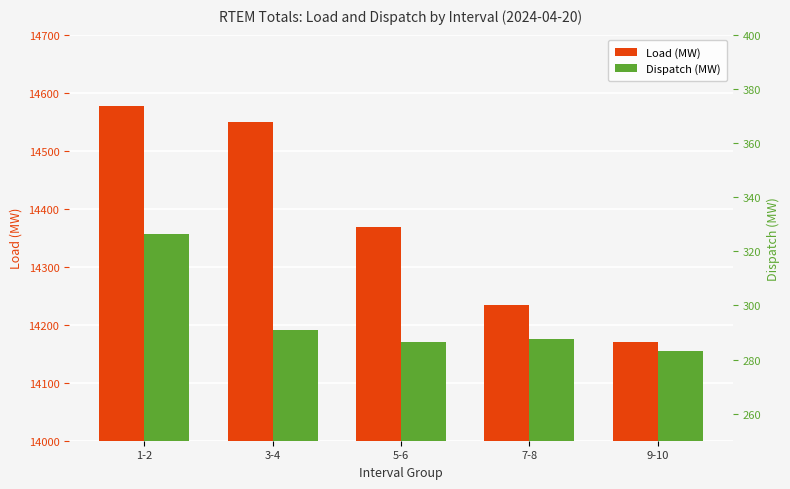

Reading left to right, list all the values displayed in this chart.

Load (MW): 14577.7	14549.2	14368.7	14234.2	14170.2
Dispatch (MW): 326.5	290.9	286.6	287.5	283.2